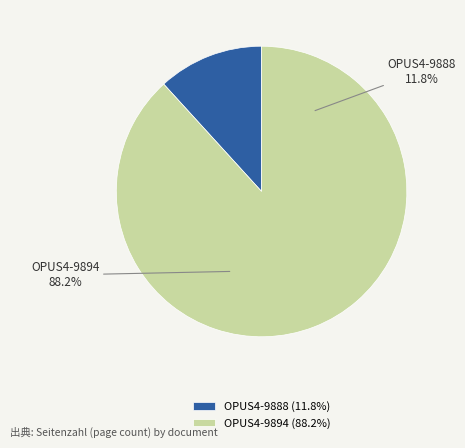

True or false: OPUS4-9894 accounts for 81% of the total.

False